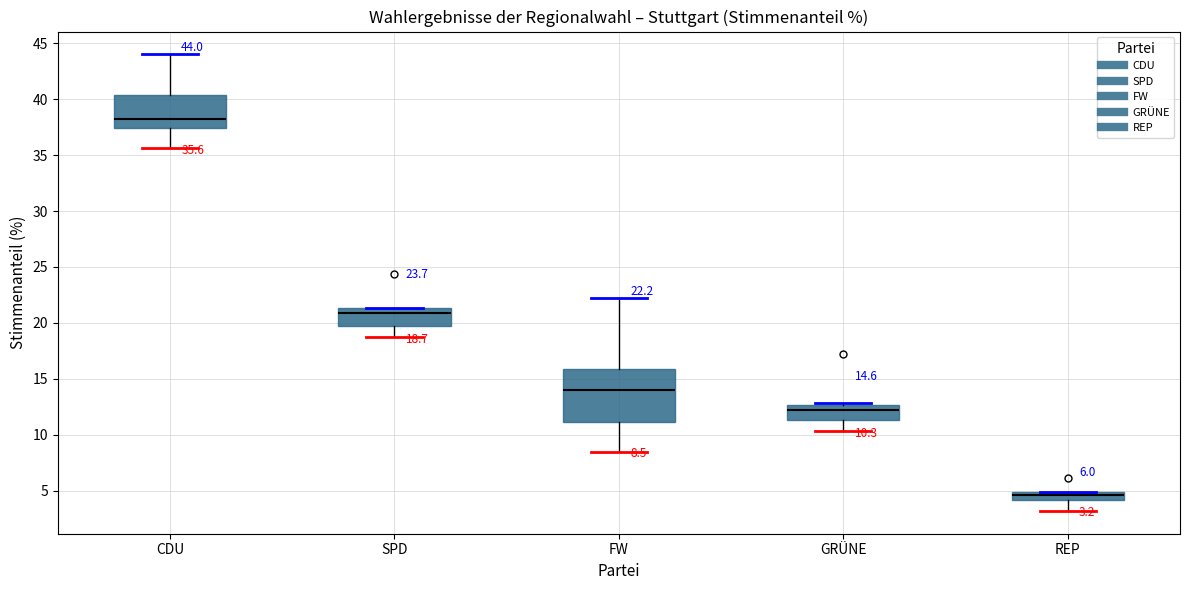

Which box has the lowest median line?

REP